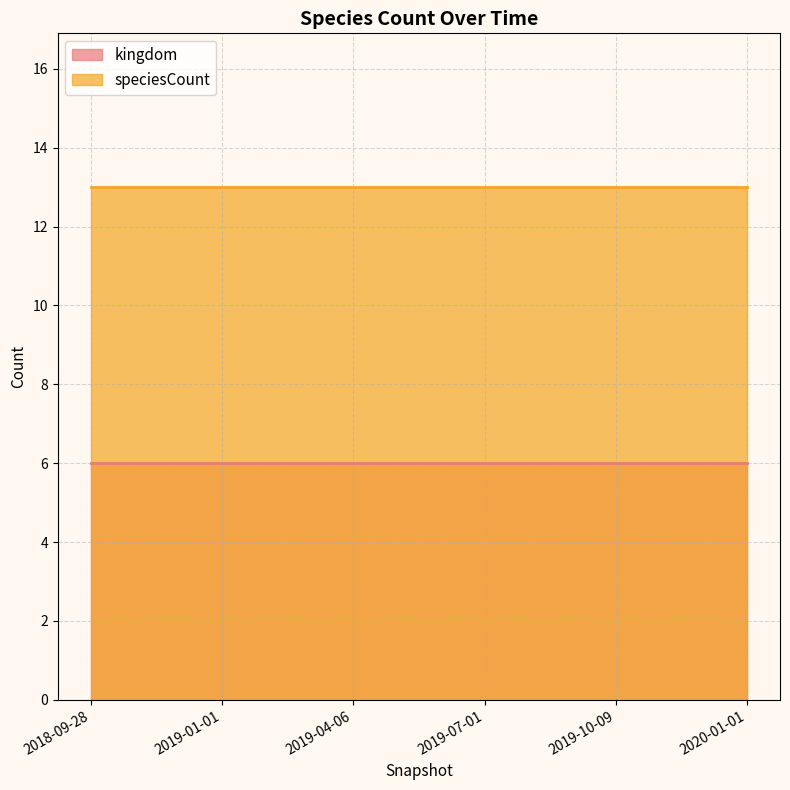

Is it true that speciesCount equals 18 at 2018-09-28?

False